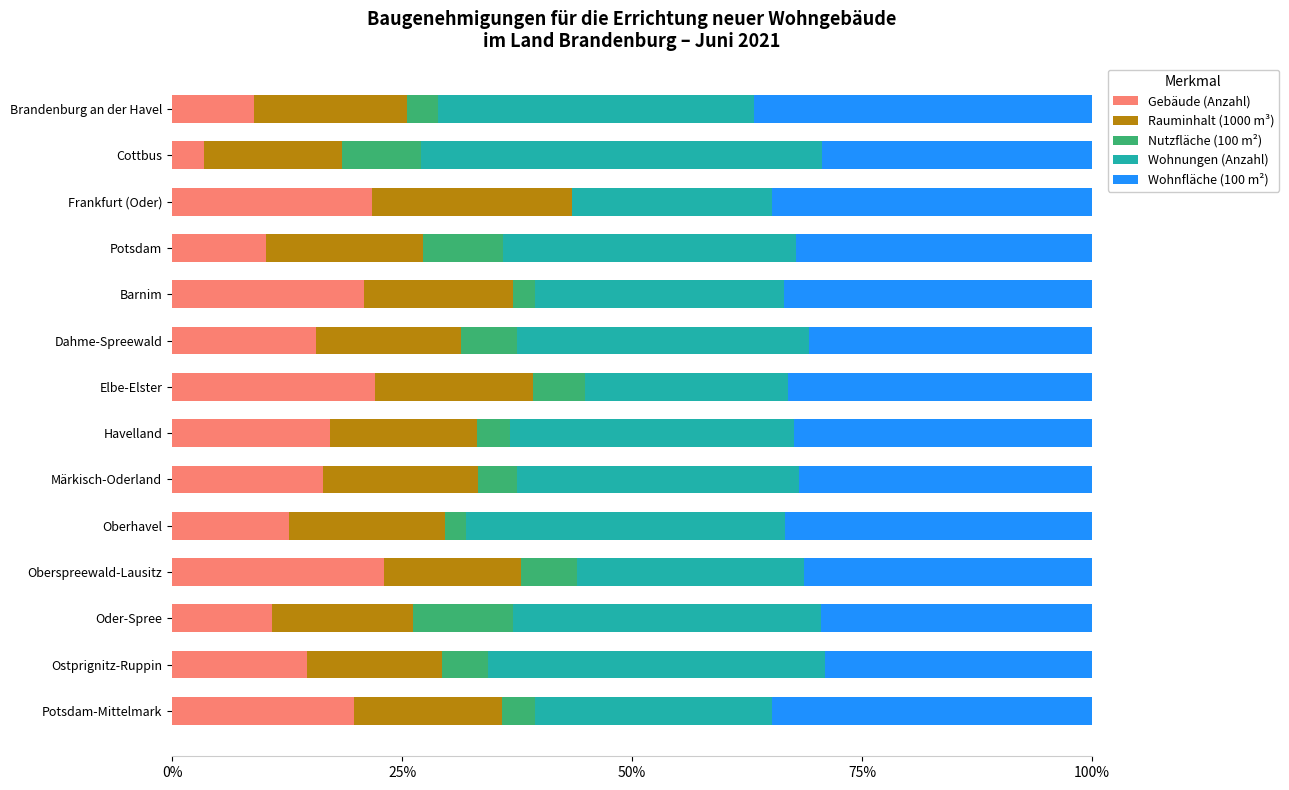

What is the total value across all series at Frankfurt (Oder)?

100.0